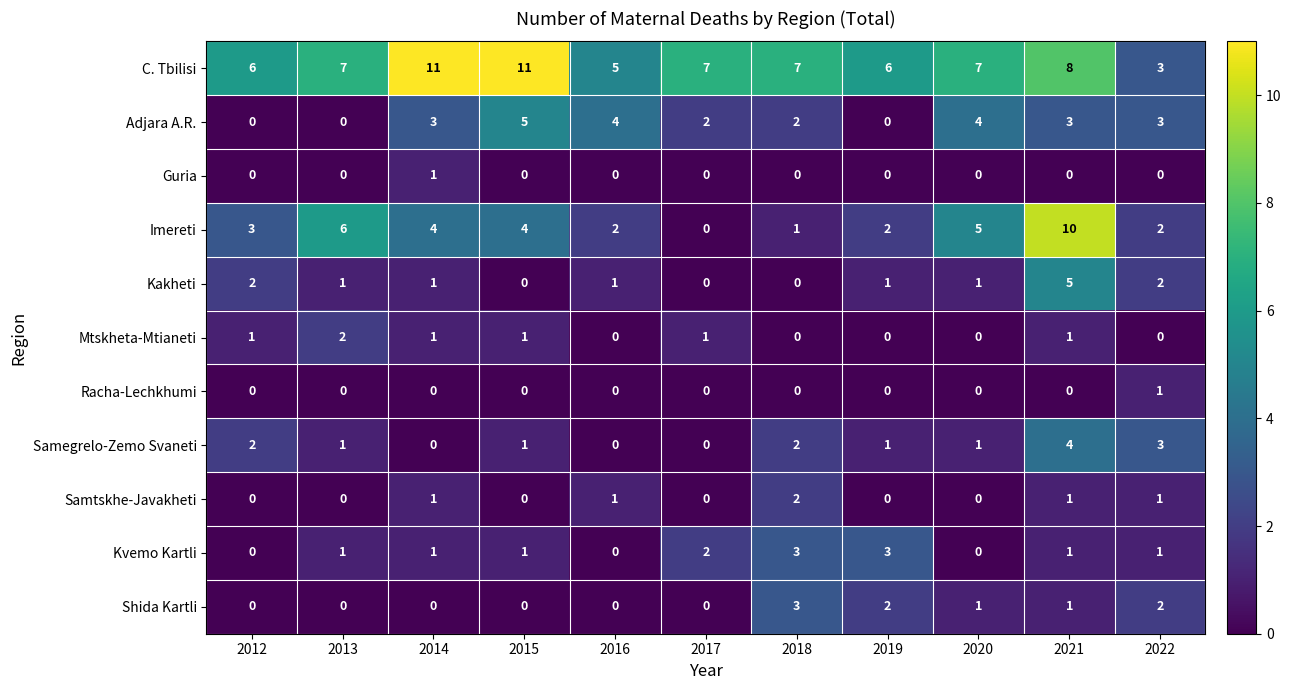

How many values in the Racha-Lechkhumi series exceed 0?

1